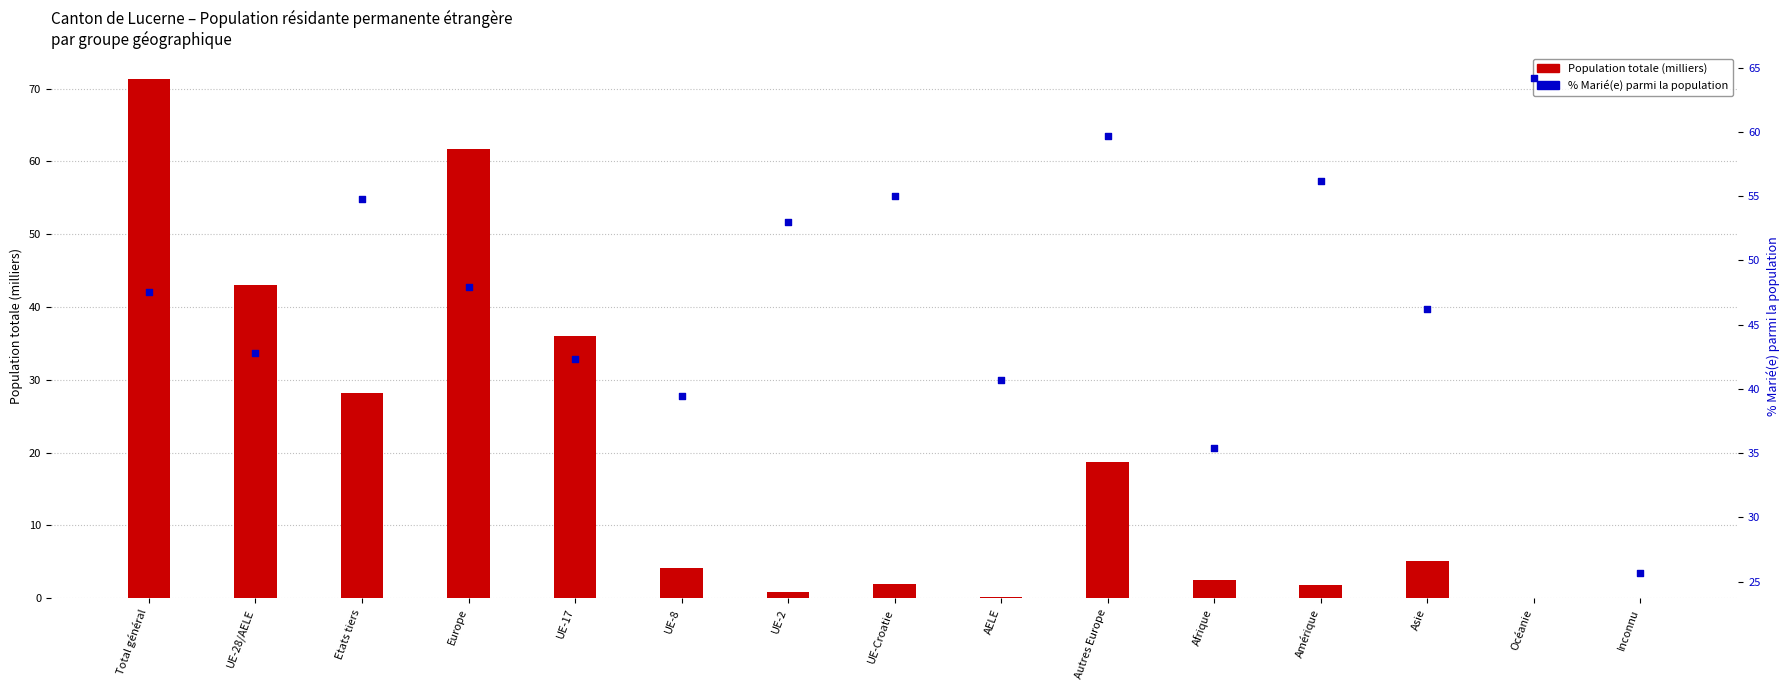

Which series reaches the minimum Y coordinate?

Total pop. (thousands)